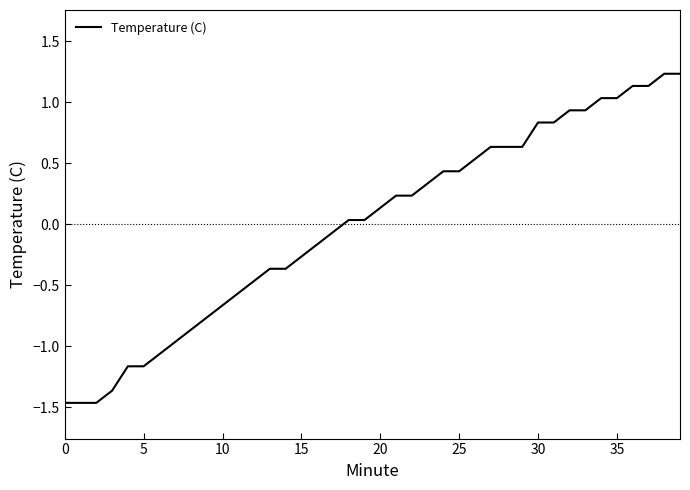

What is the maximum value shown in the chart?

1.2